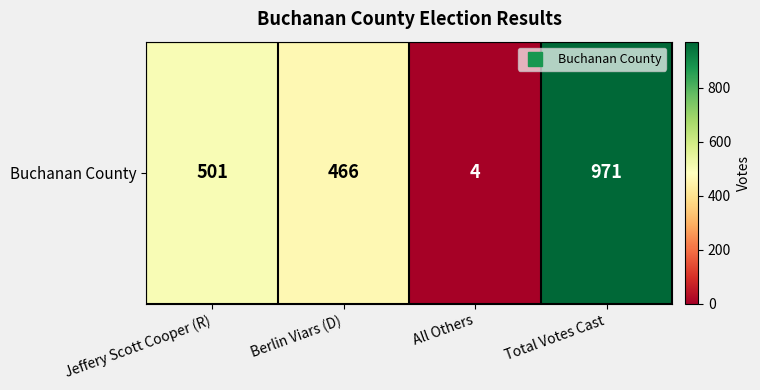

What is the maximum value shown in the chart?

971